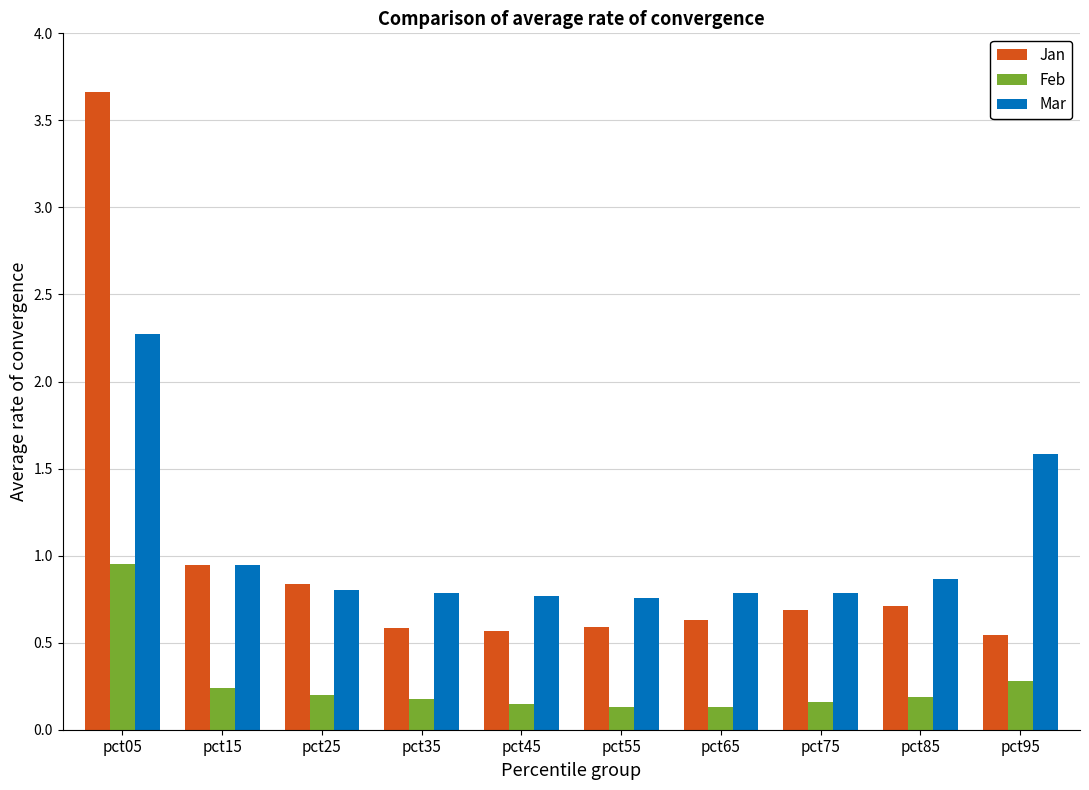

Which series has the widest spread of values?

Jan